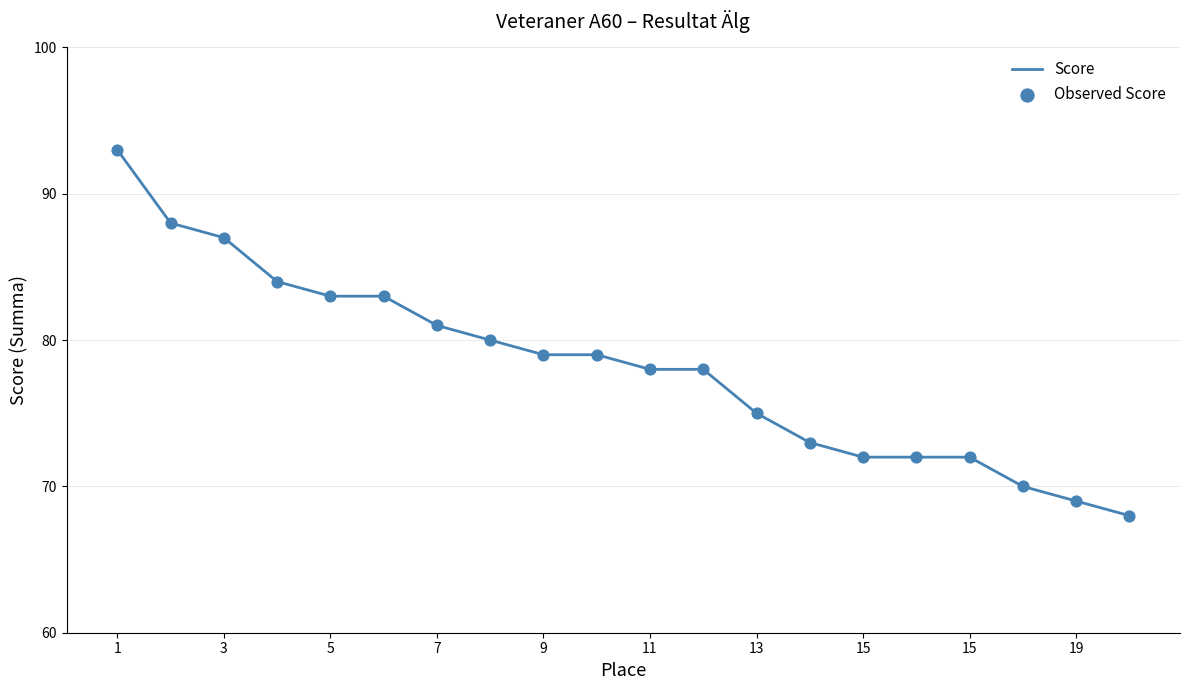

What is the minimum value shown in the chart?

68